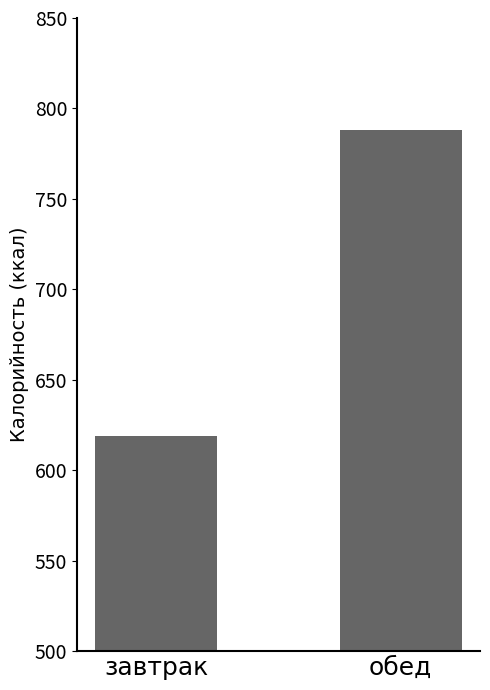

Does the chart contain stacked bars?

No